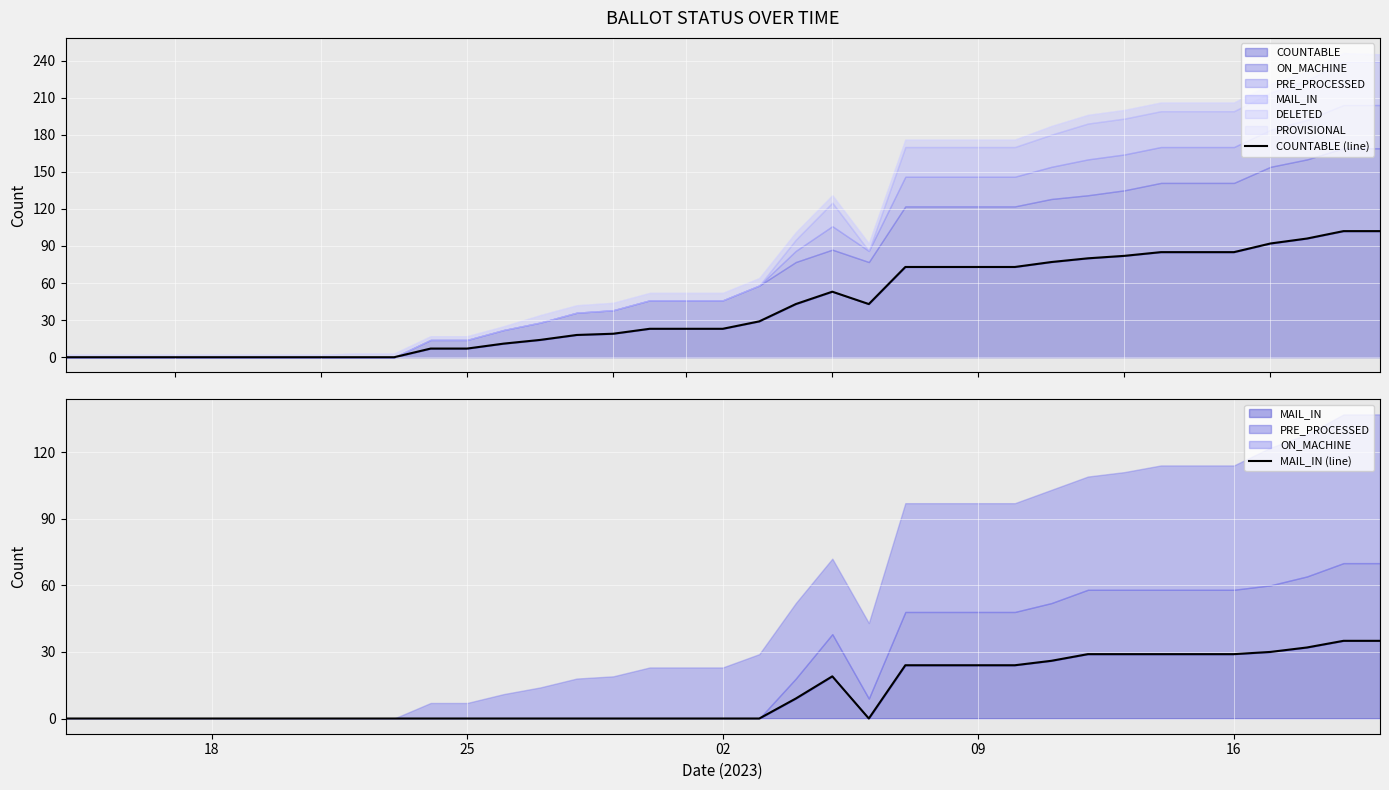

In MAIL_IN (line), how many points are higher than both neighbors (excluding endpoints)?

1